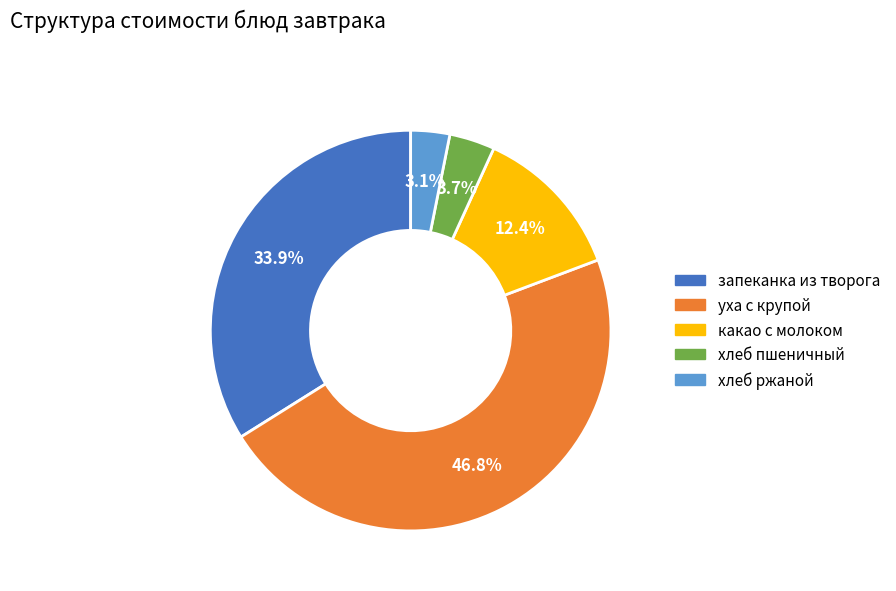

What is the total percentage of хлеб пшеничный and запеканка из творога?

37.6%